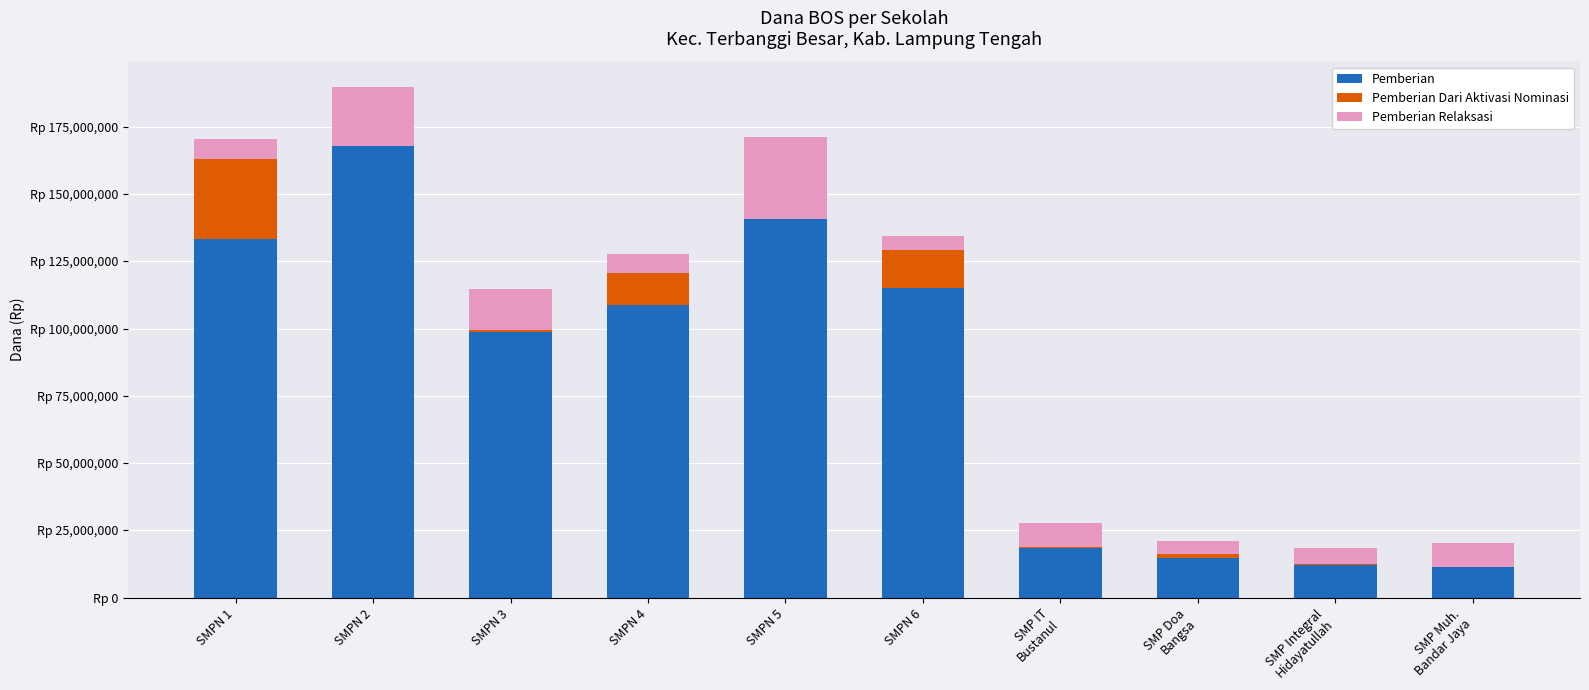

What are all the series names shown in the legend?

Pemberian, Pemberian Dari Aktivasi Nominasi, Pemberian Relaksasi